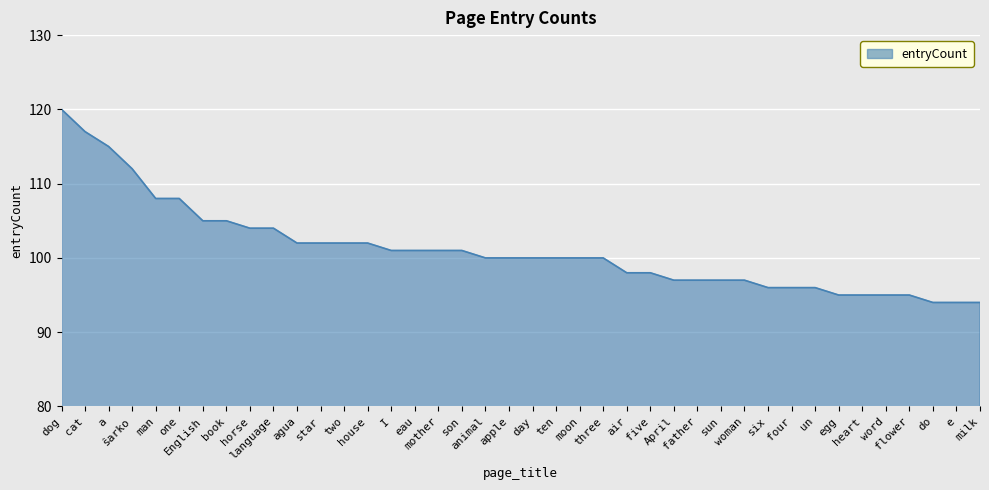

Between language and cat, which is larger?

cat